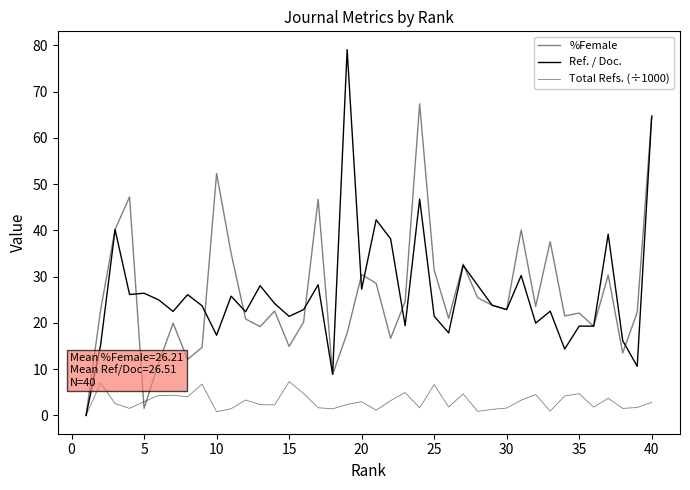

How many lines are shown in the chart?

3